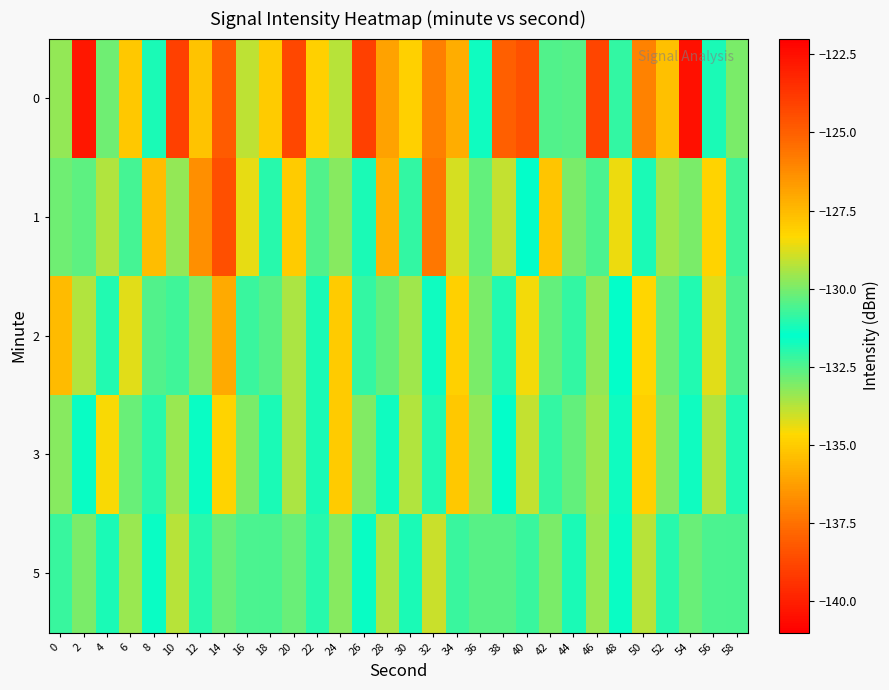

What is the total value across all series at 36?

-654.3